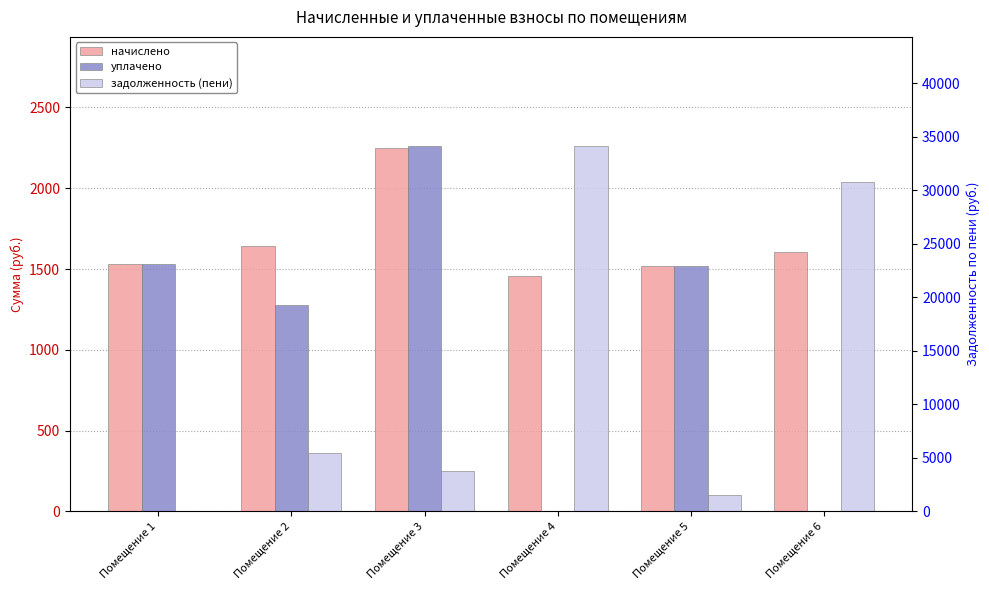

What is the total value across all series at Помещение 4?

35578.5